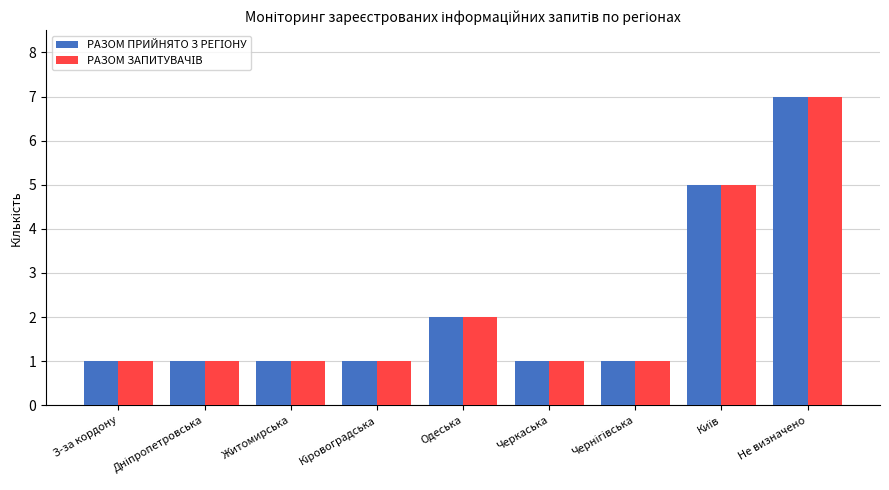

How many bars are there in each group?

2